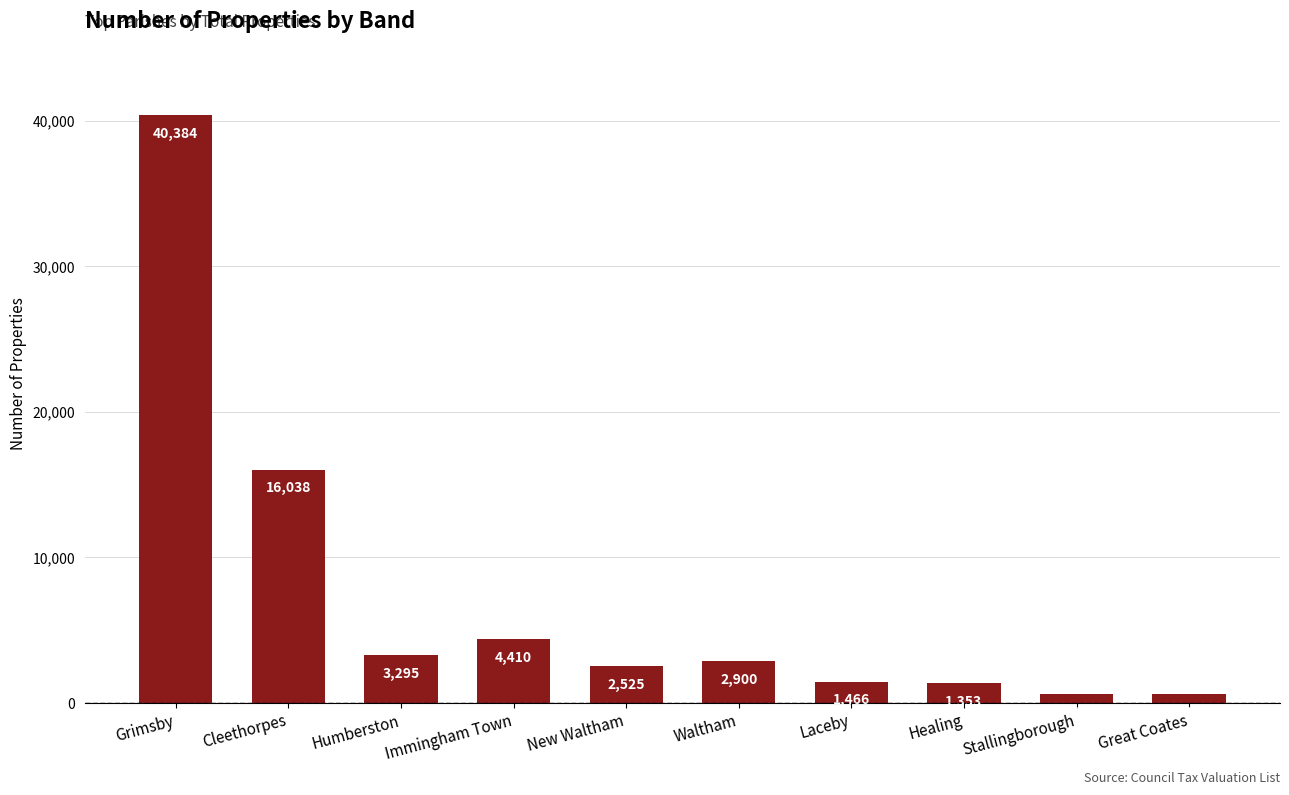

How many distinct data groups are displayed?

1